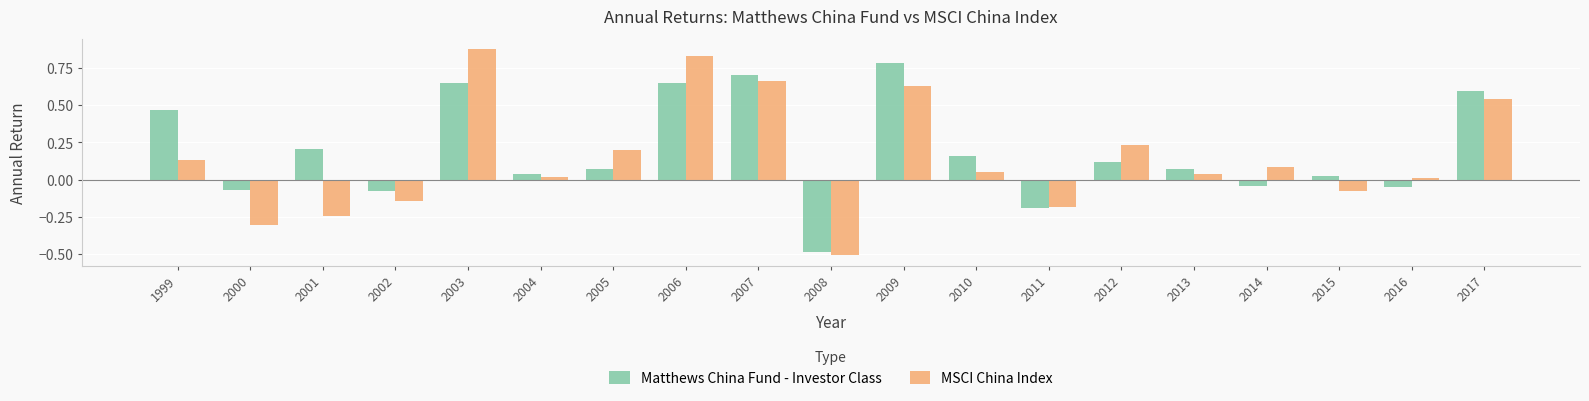

What is the difference between the maximum and second lowest values in the MSCI China Index series?

1.2